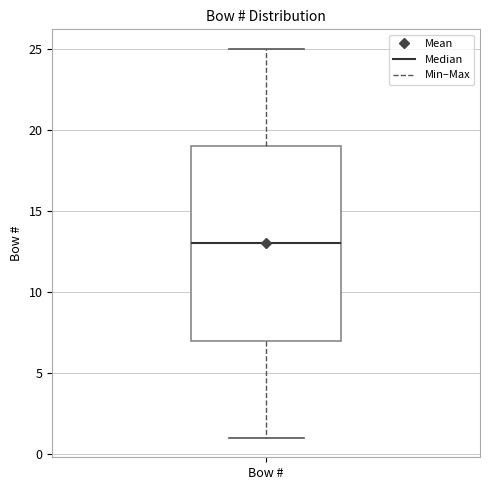

Where is the upper edge of the box for Bow # on the y-axis? The values are not printed on the chart, so give them approximately, as read against the axis.

19